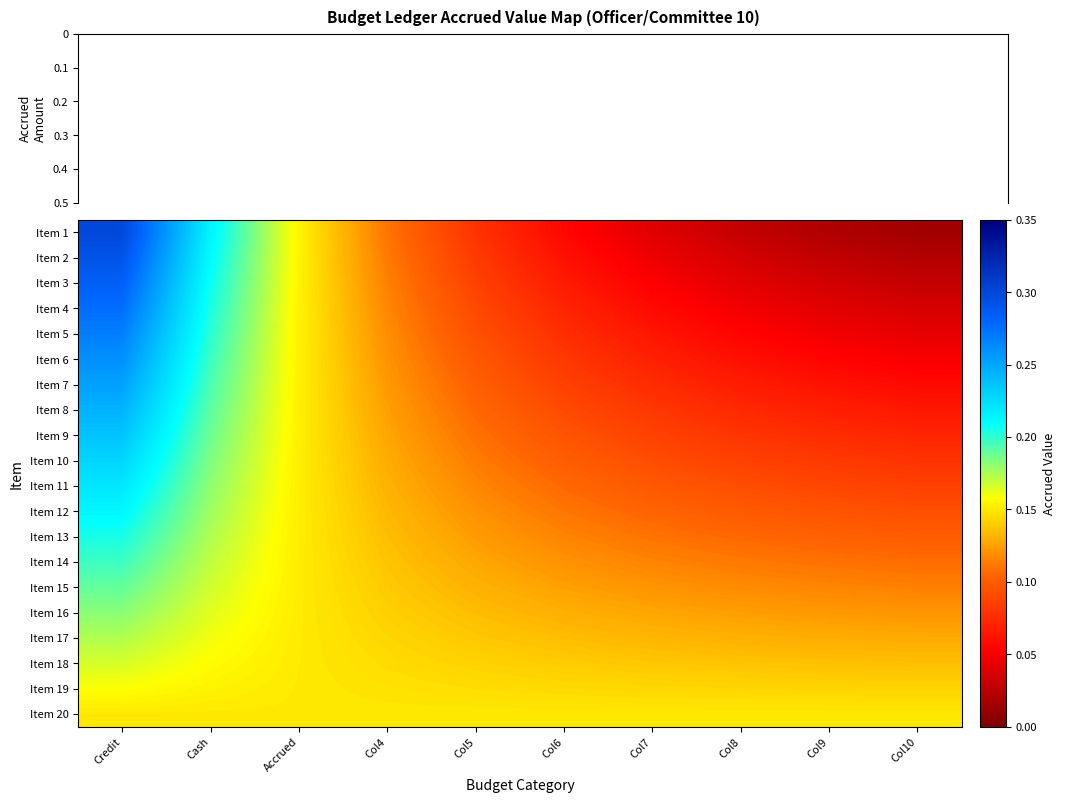

At which category is the sum across all series the highest?

Credit